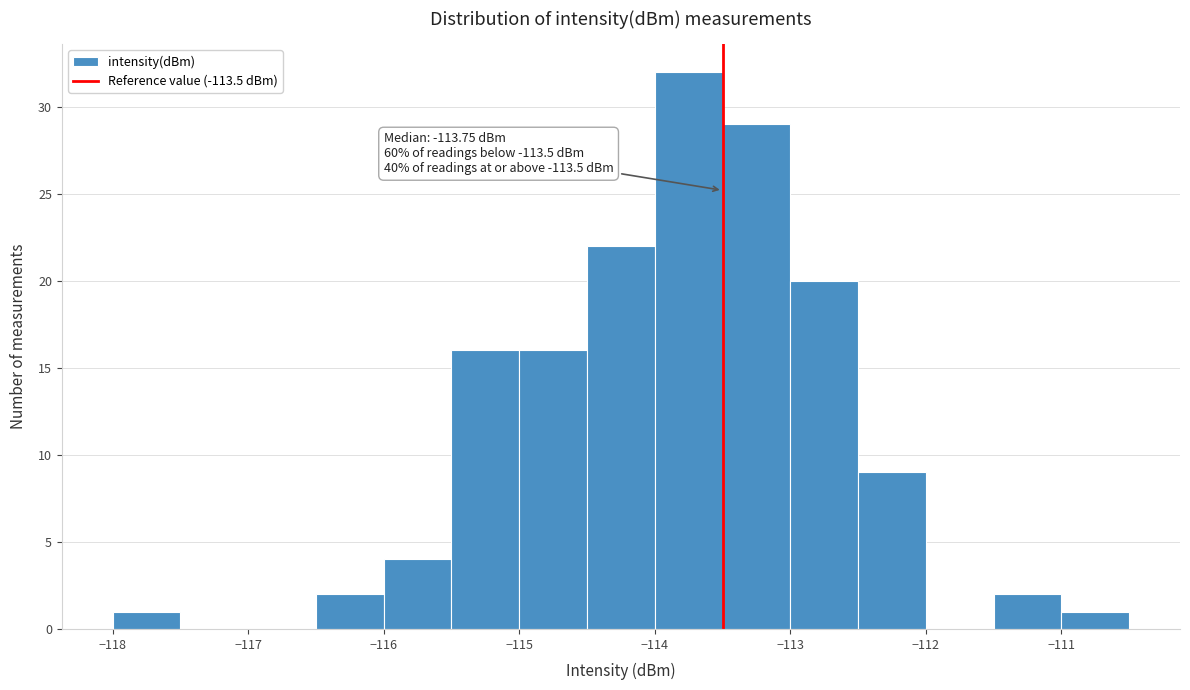

Over which range of the x-axis is the bar tallest?

-114.0 to -113.5